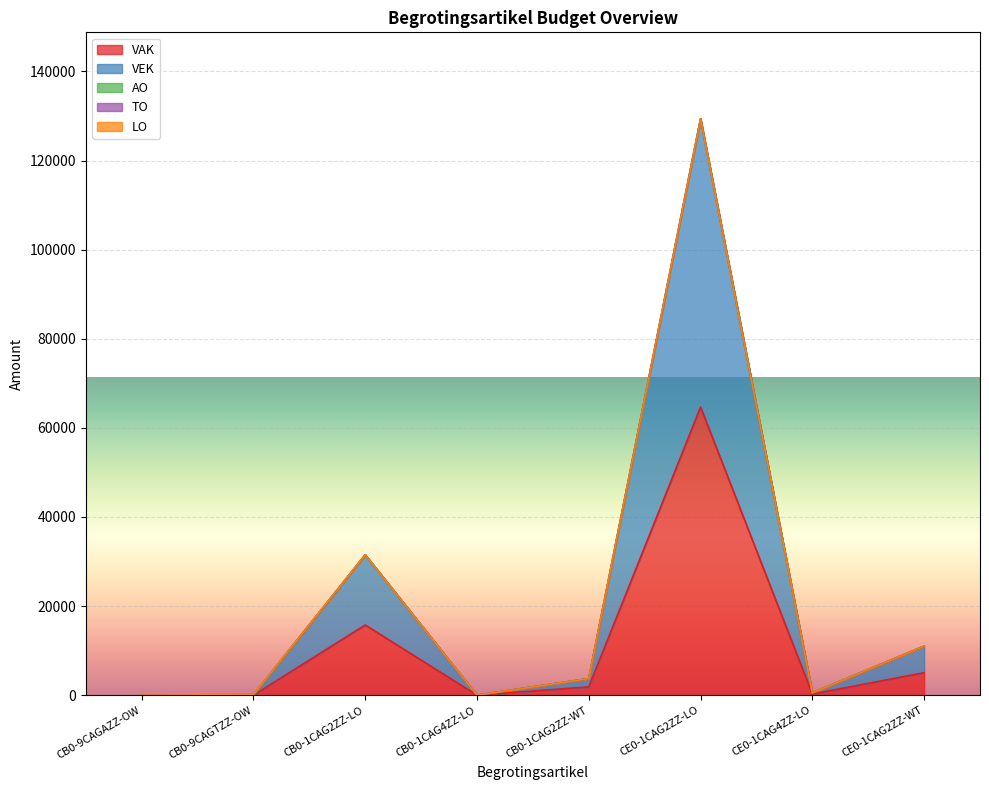

What are all the series names shown in the legend?

VAK, VEK, AO, TO, LO